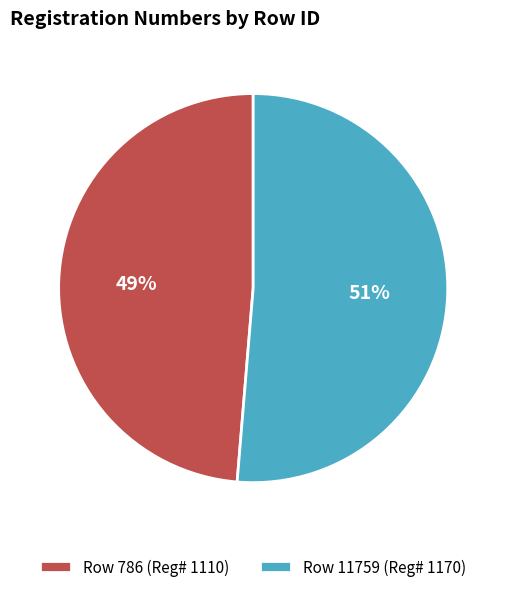

Which category accounts for the majority?

Row 11759 (Reg# 1170)